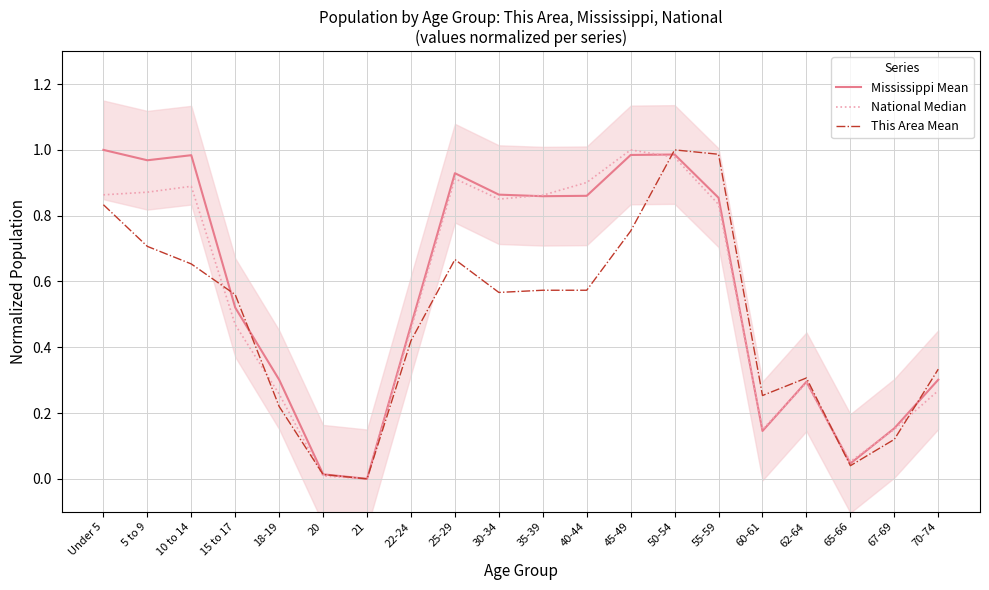

Reading left to right, list all the values displayed in this chart.

Mississippi Mean: Under 5=1.0	5 to 9=1.0	10 to 14=1.0	15 to 17=0.5	18-19=0.3	20=0.0	21=0.0	22-24=0.5	25-29=0.9	30-34=0.9	35-39=0.9	40-44=0.9	45-49=1.0	50-54=1.0	55-59=0.9	60-61=0.1	62-64=0.3	65-66=0.0	67-69=0.2	70-74=0.3
National Median: Under 5=0.9	5 to 9=0.9	10 to 14=0.9	15 to 17=0.5	18-19=0.3	20=0.0	21=0.0	22-24=0.5	25-29=0.9	30-34=0.9	35-39=0.9	40-44=0.9	45-49=1.0	50-54=1.0	55-59=0.8	60-61=0.2	62-64=0.3	65-66=0.1	67-69=0.2	70-74=0.3
This Area Mean: Under 5=0.8	5 to 9=0.7	10 to 14=0.7	15 to 17=0.6	18-19=0.2	20=0.0	21=0.0	22-24=0.4	25-29=0.7	30-34=0.6	35-39=0.6	40-44=0.6	45-49=0.8	50-54=1.0	55-59=1.0	60-61=0.3	62-64=0.3	65-66=0.0	67-69=0.1	70-74=0.3